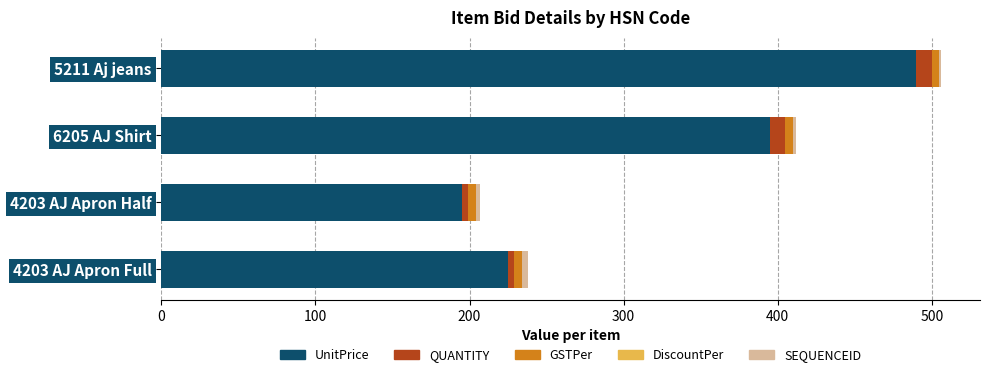

At which label does UnitPrice reach its peak?

5211 Aj jeans